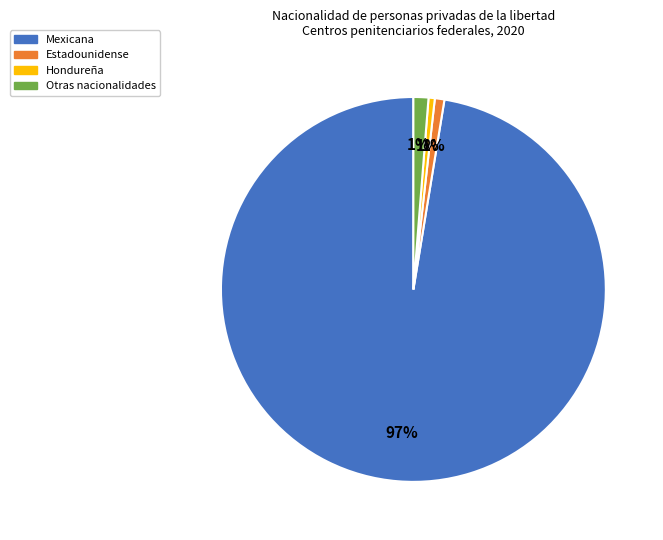

True or false: Otras nacionalidades accounts for 11% of the total.

False